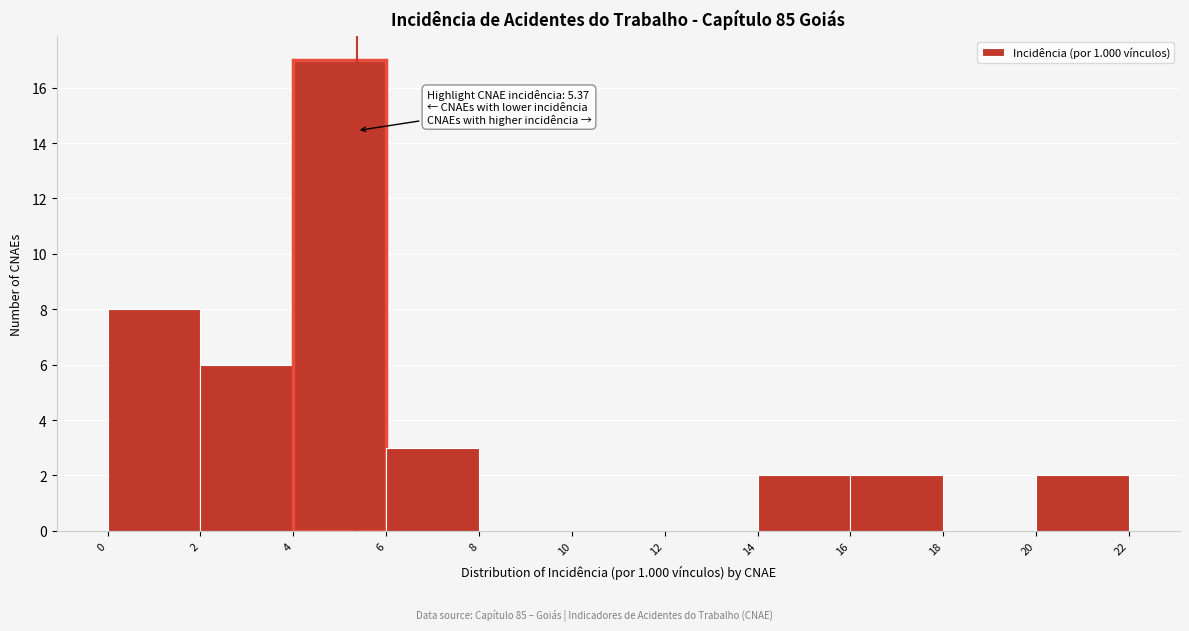

Over which range of the x-axis is the bar tallest?

4 to 6